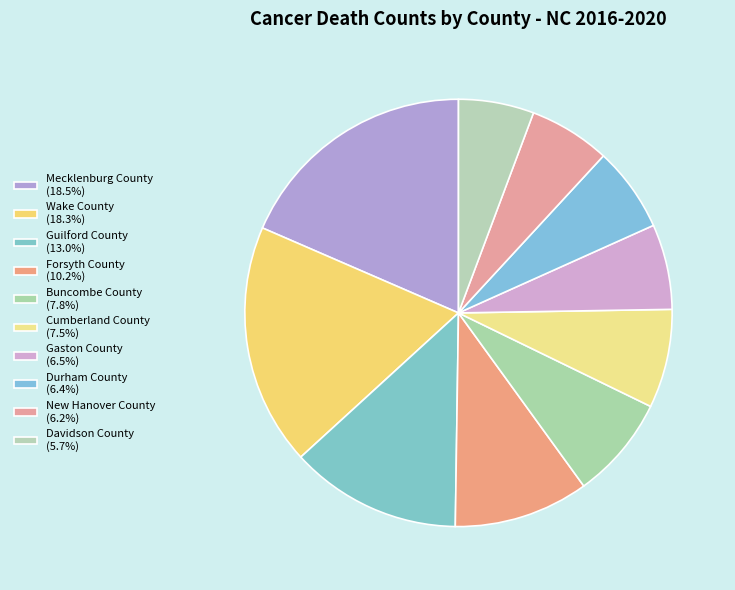

How many segments does this pie chart have?

10